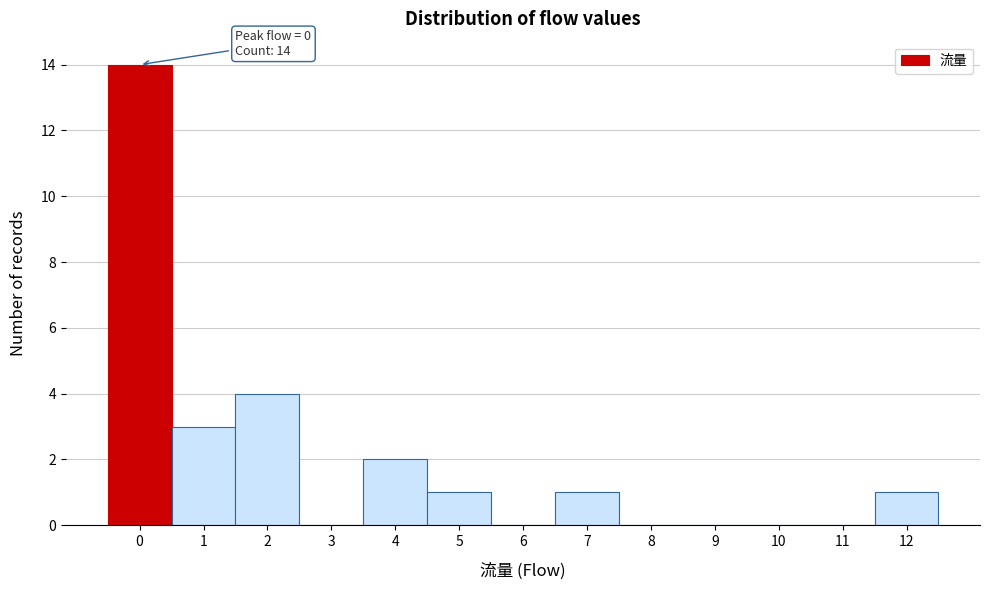

Which range on the x-axis has the tallest bar?

-0.5 to 0.5